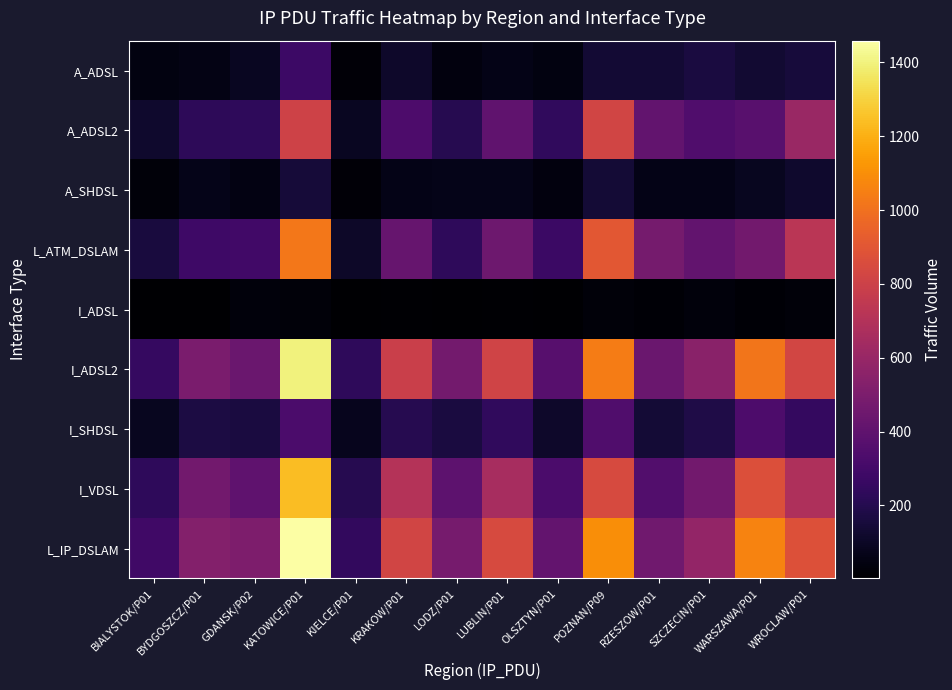

Which has a higher value, WARSZAWA/P01 or LUBLIN/P01?

WARSZAWA/P01